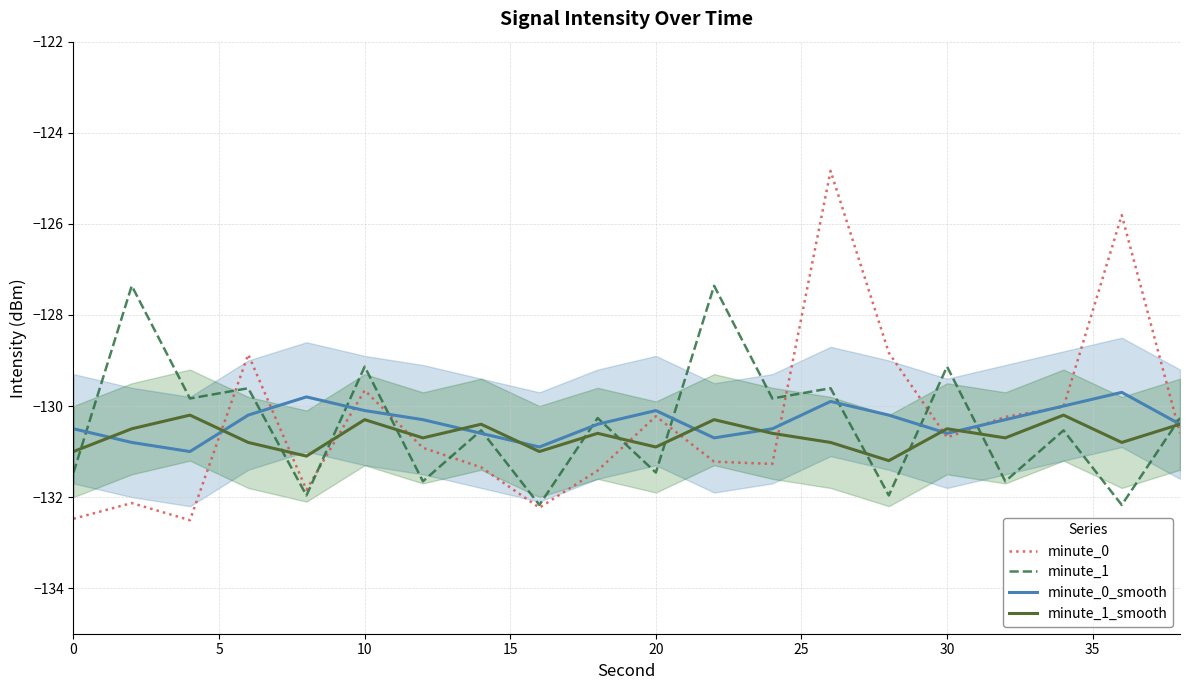

True or false: minute_0_smooth and minute_1_smooth intersect in this chart.

True